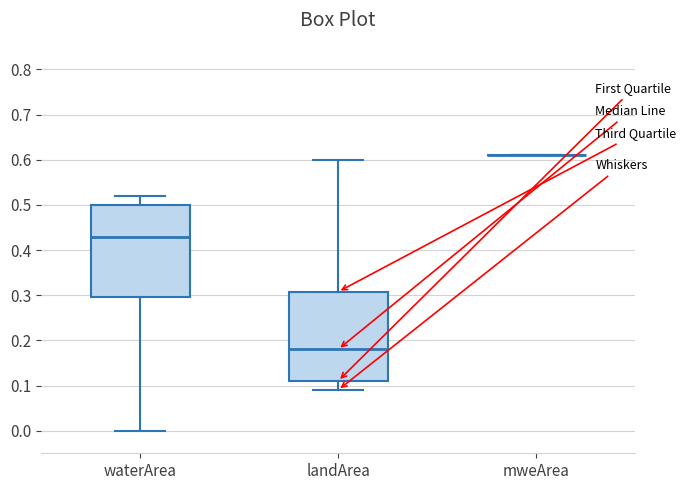

Where is the lower edge of the box for landArea on the y-axis? The values are not printed on the chart, so give them approximately, as read against the axis.

0.11